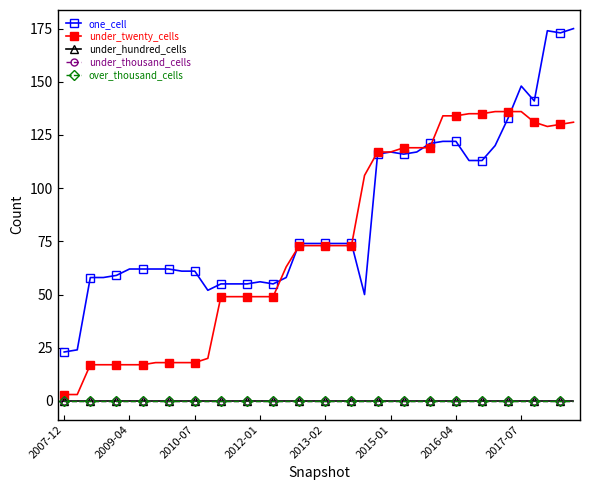

In under_twenty_cells, how many points are lower than both neighbors (excluding endpoints)?

1